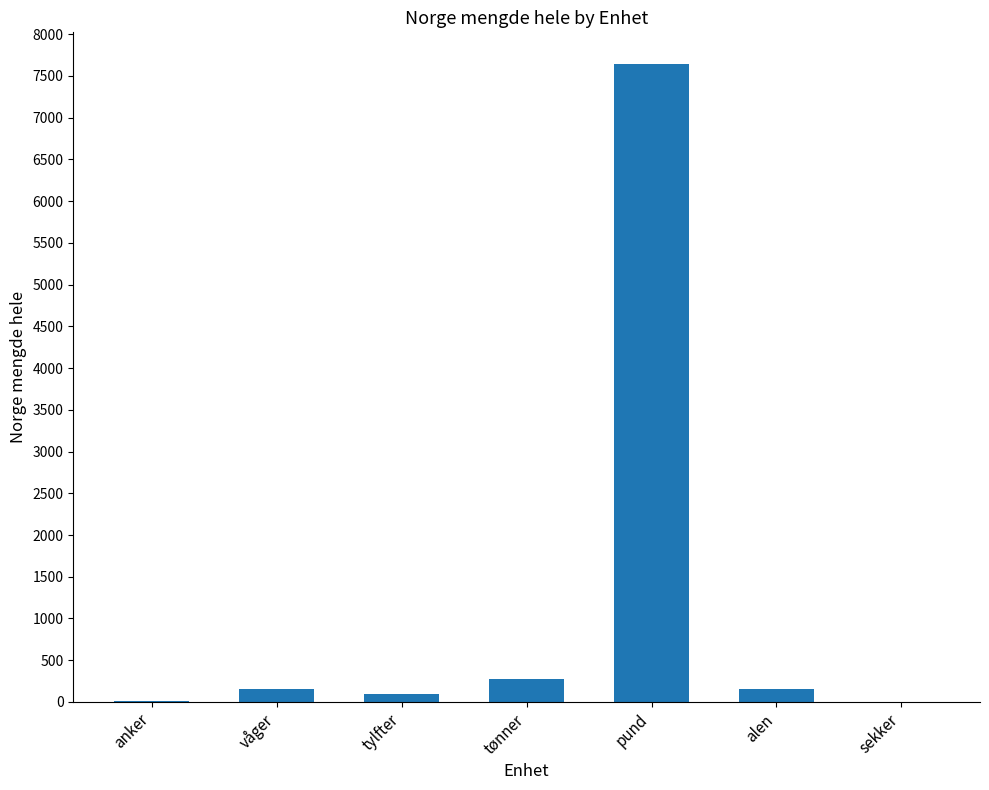

At which category does the chart reach its peak across all series?

pund